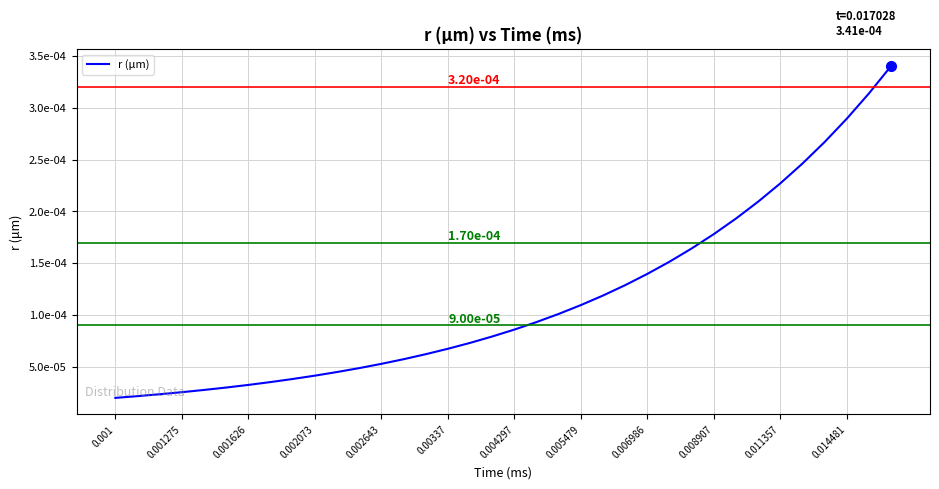

Does the chart have visible grid lines?

Yes